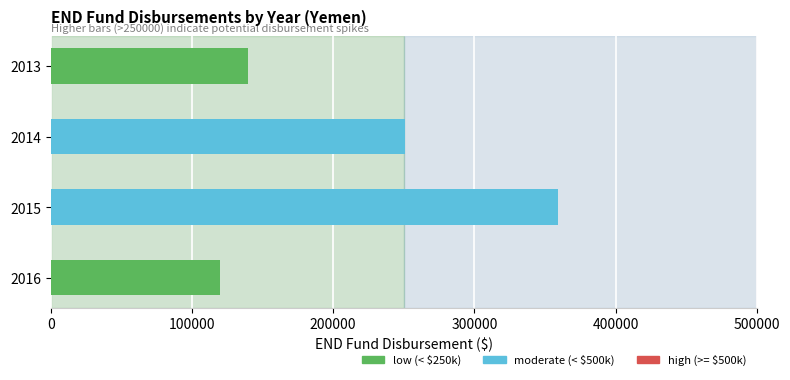

What is the change in value from 2014 to 2015?

+108424